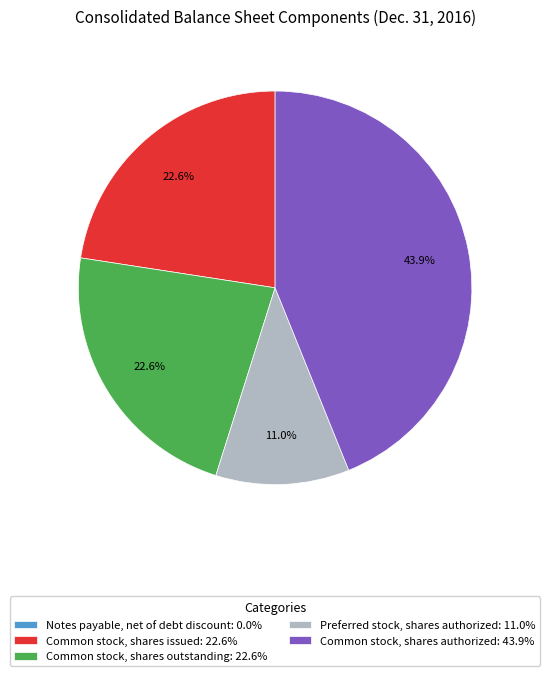

Is there a majority slice in this chart?

No